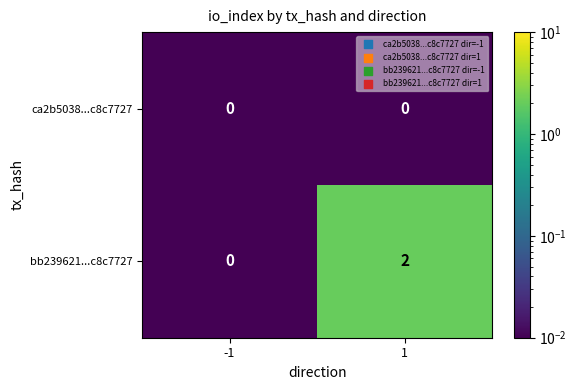

Reading left to right, list all the values displayed in this chart.

ca2b5038...c8c7727: -1=0	1=0
bb239621...c8c7727: -1=0	1=2